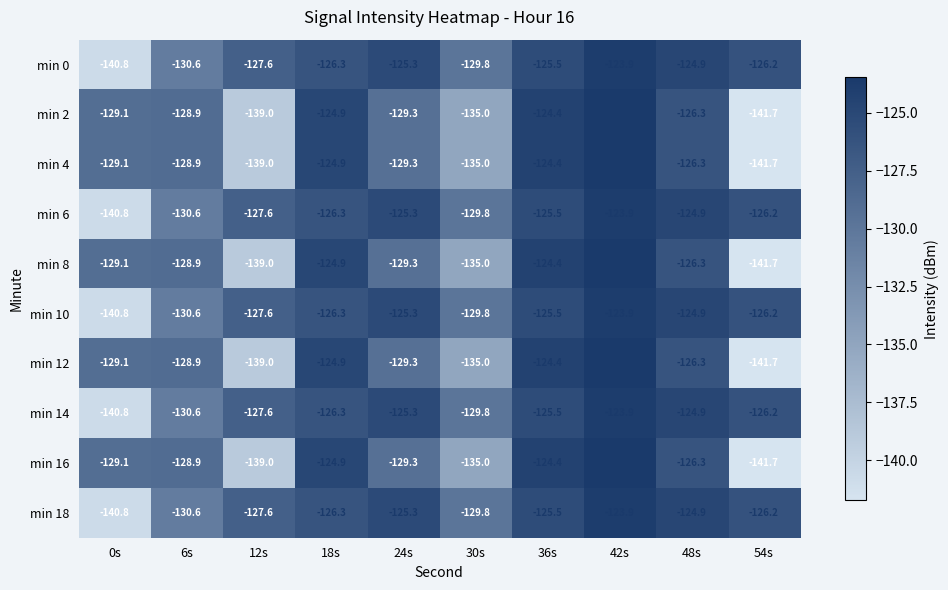

What is the difference between the min 4 values at 42s and 48s?

2.8